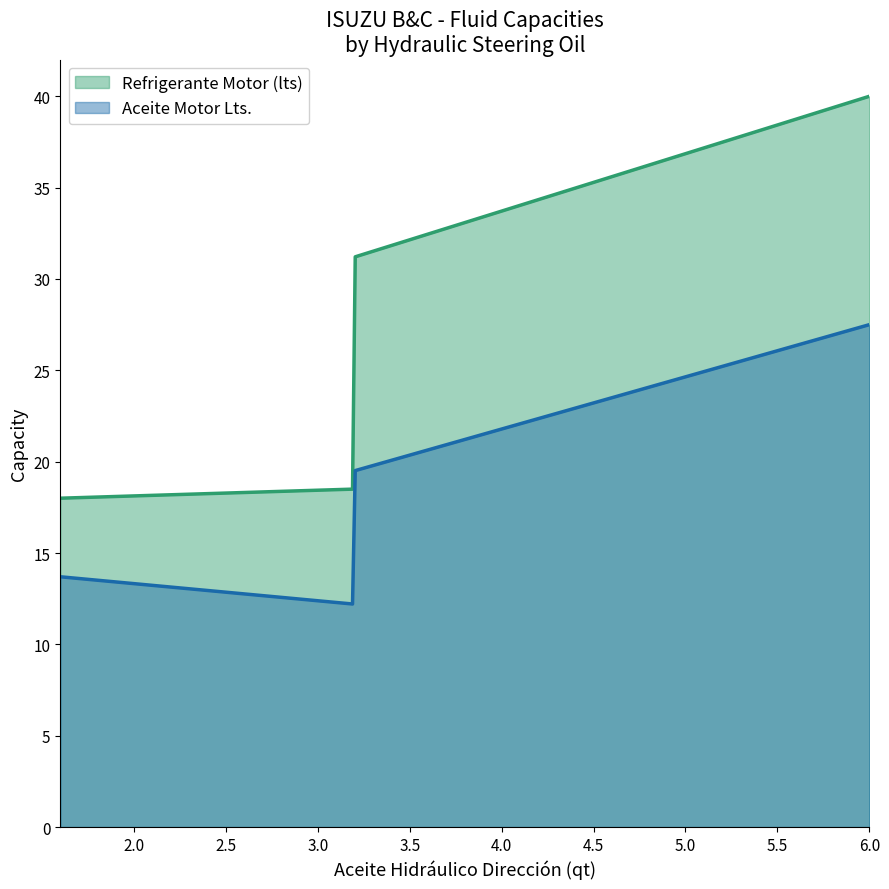

Which series has the widest spread of values?

Refrigerante Motor (lts)